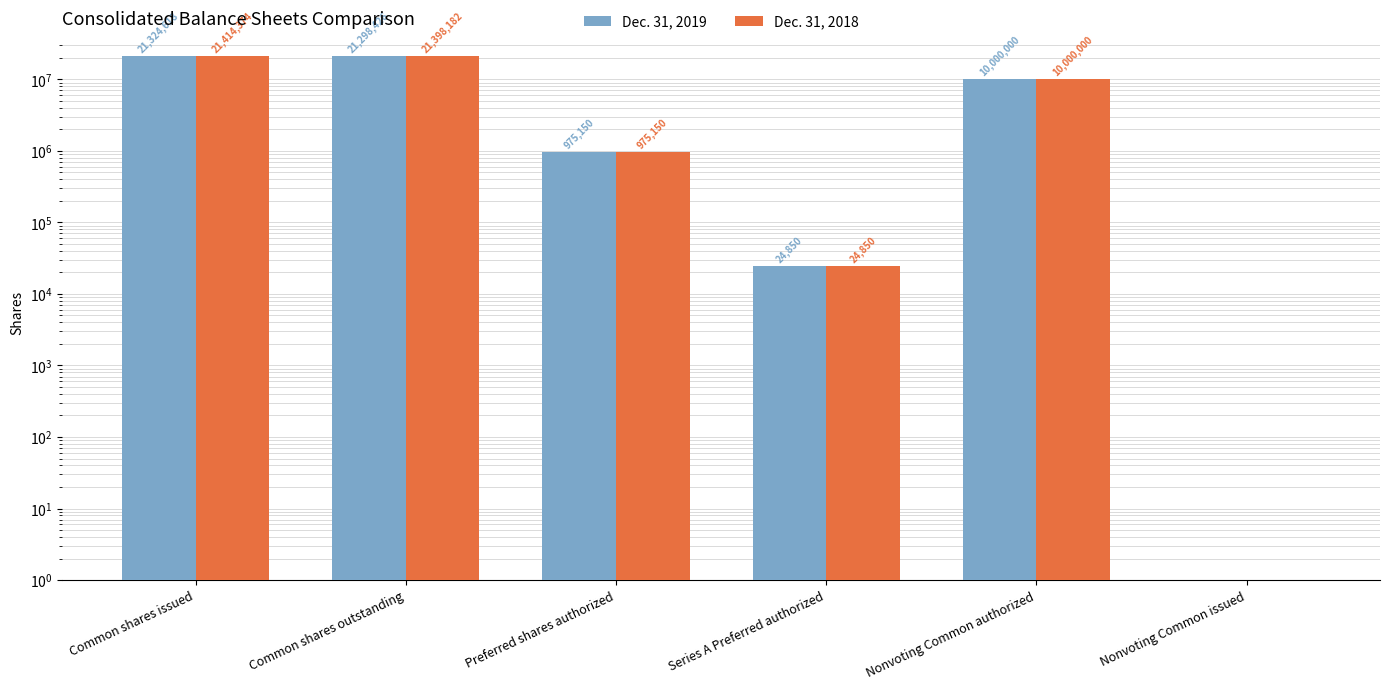

What is the difference between the Dec. 31, 2018 values at Nonvoting Common issued and Common shares issued?

21414374